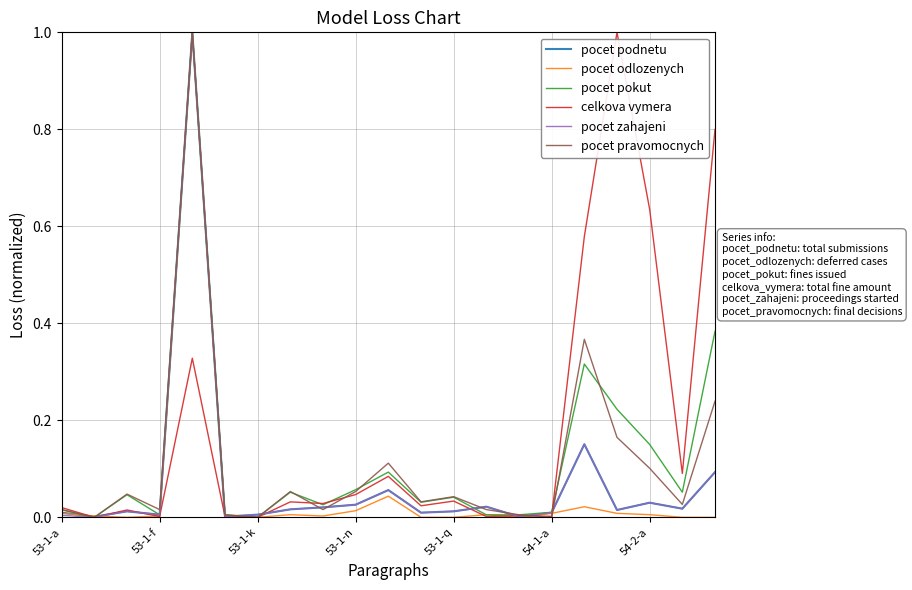

What is the maximum value for celkova vymera?

1.0